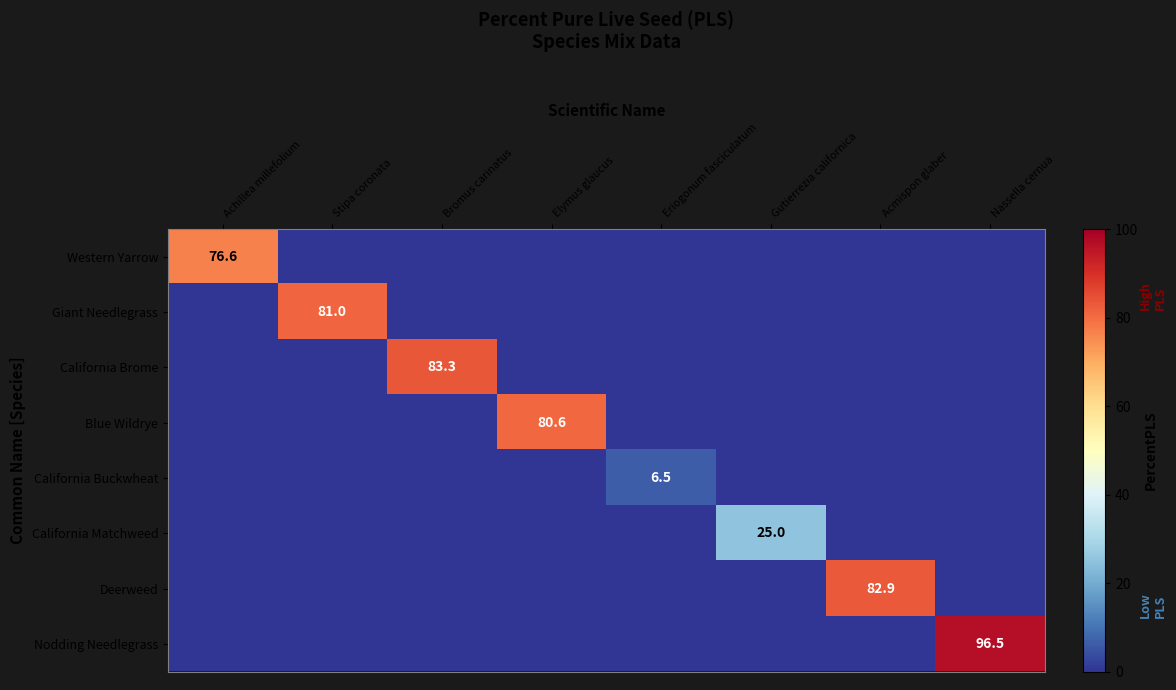

At which label is California Buckwheat closest to 3?

Achillea millefolium